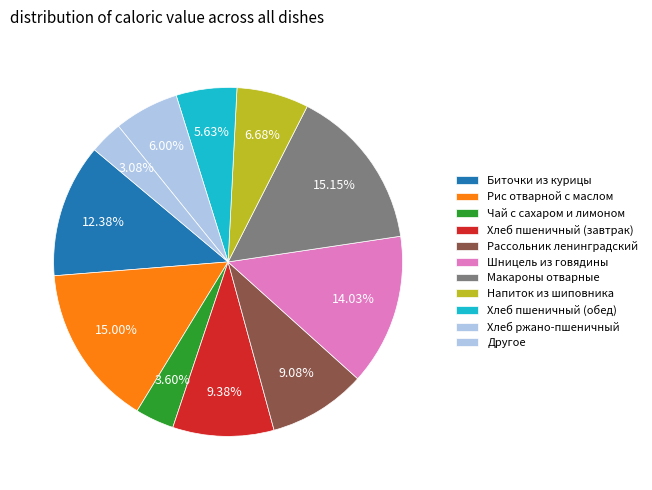

How many slices are in this pie chart?

11